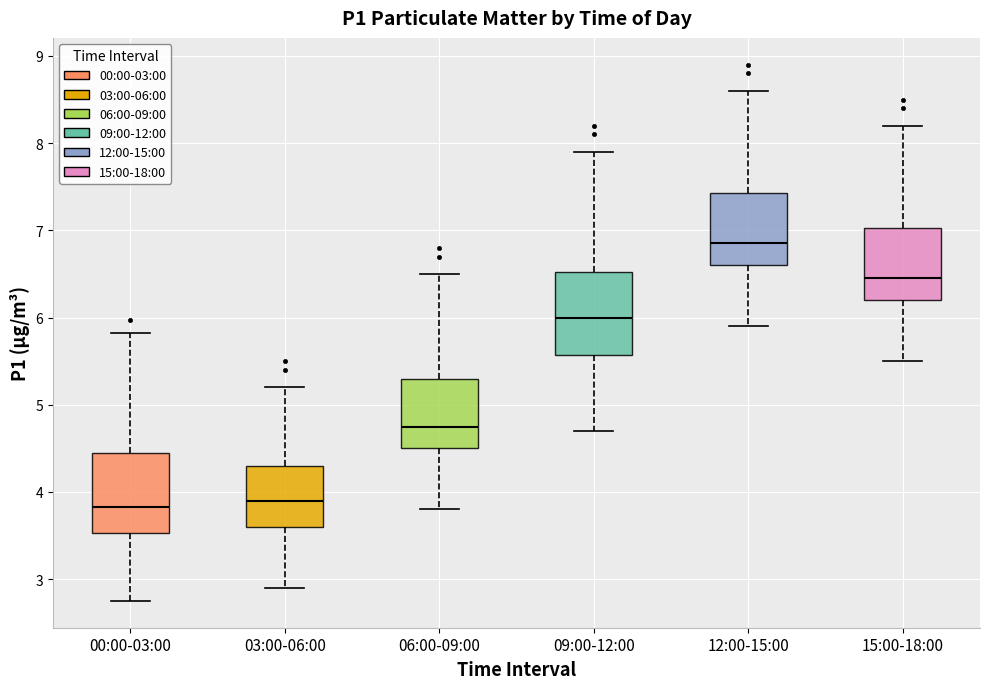

Reading left to right, transcribe this box plot: for each box, give where its median line is, the range the box spans, and where its two whiskers end, as read against the y-axis. The values are not printed on the chart, so give them approximately, as read against the axis.

00:00-03:00: median 3.8, box 3.5 to 4.5, whiskers 2.8 to 5.8
03:00-06:00: median 3.9, box 3.6 to 4.3, whiskers 2.9 to 5.2
06:00-09:00: median 4.8, box 4.5 to 5.3, whiskers 3.8 to 6.5
09:00-12:00: median 6.0, box 5.6 to 6.5, whiskers 4.7 to 7.9
12:00-15:00: median 6.9, box 6.6 to 7.4, whiskers 5.9 to 8.6
15:00-18:00: median 6.5, box 6.2 to 7.0, whiskers 5.5 to 8.2